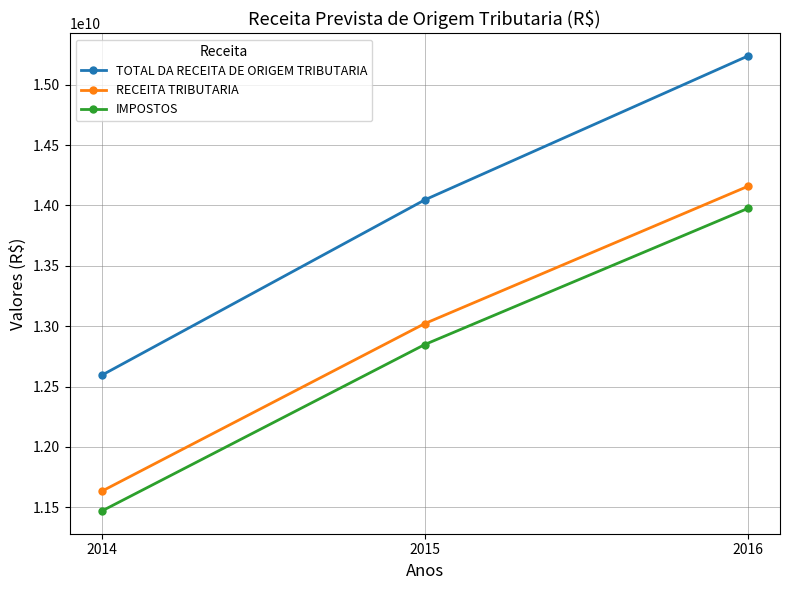

Is it true that TOTAL DA RECEITA DE ORIGEM TRIBUTARIA equals 12594352057.0 at 2014?

True